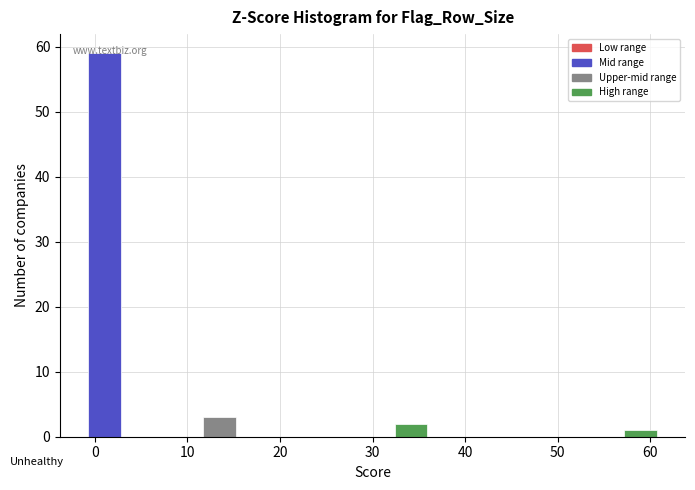

How tall is the bar that spans 11 to 16 on the x-axis? Neither the bar edges nor the heights are printed on the chart, so give them approximately, as read against the axes.

3